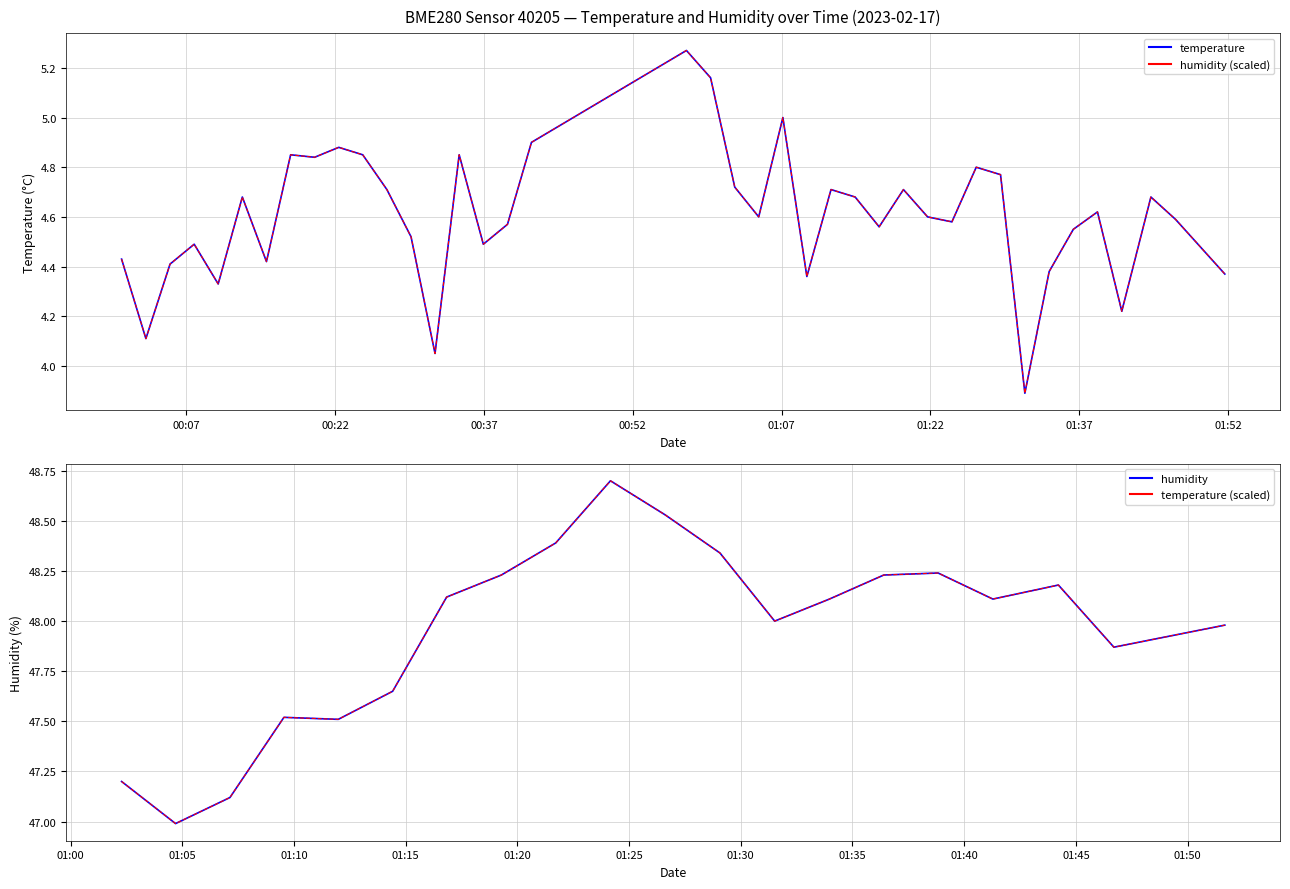

Is this an area chart (filled region under the line)?

No